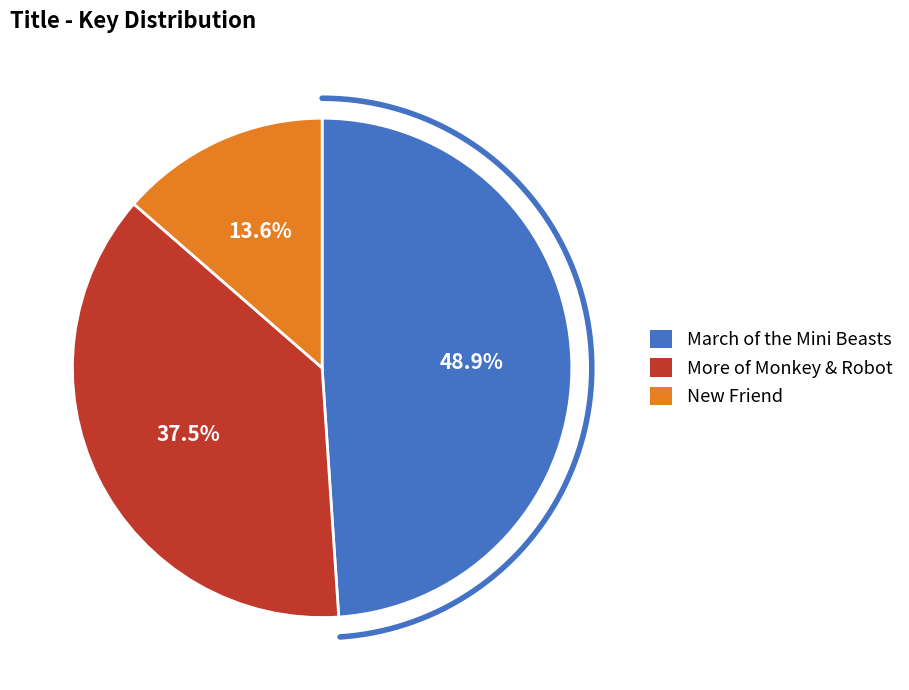

What is the ratio of the value at New Friend to the value at More of Monkey & Robot?

0.4